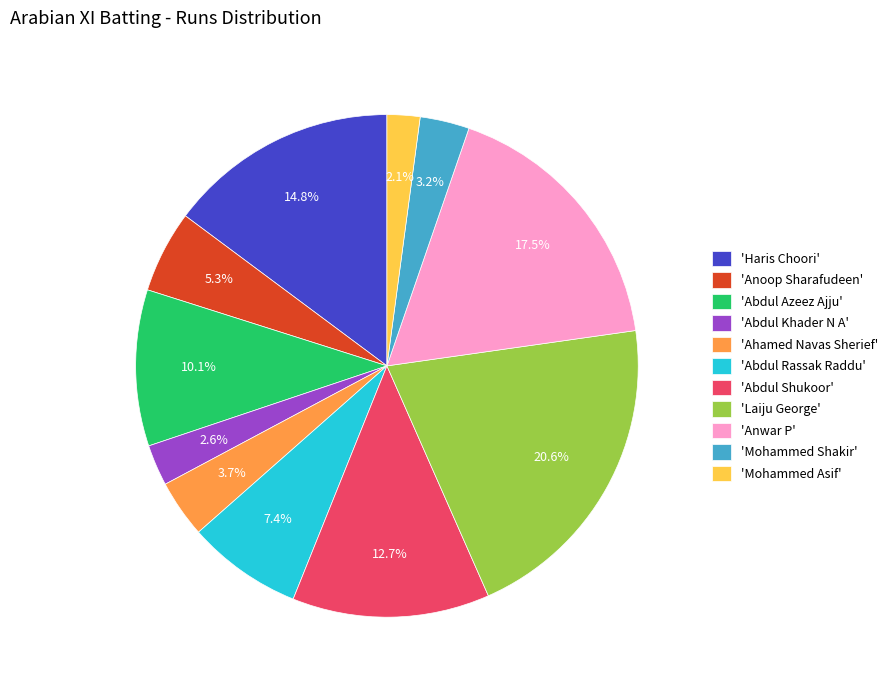

To the nearest percent, what is the average slice percentage?

9%